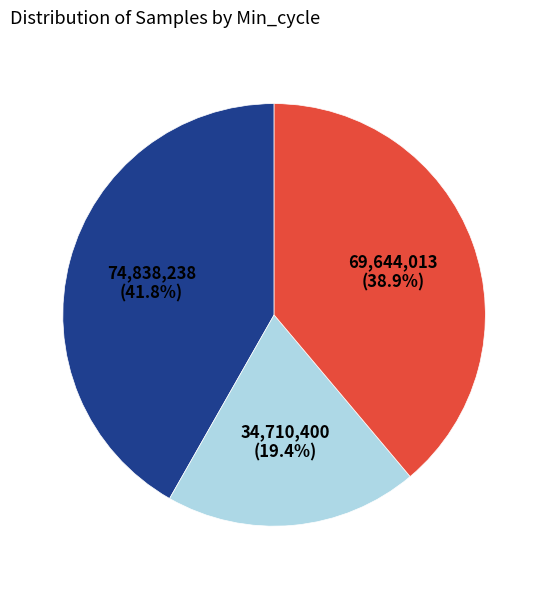

Does any single category account for the majority?

No